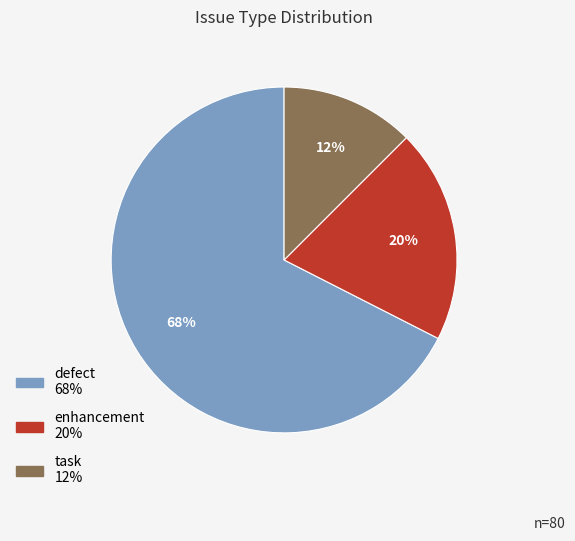

Which category has the biggest portion of the pie?

defect